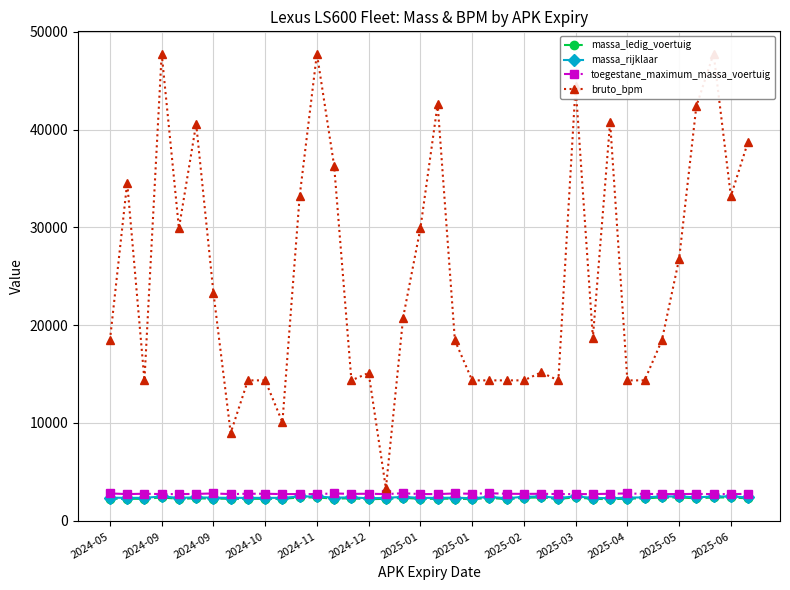

What is the value of the bruto_bpm point at the 16th from the left?

15117